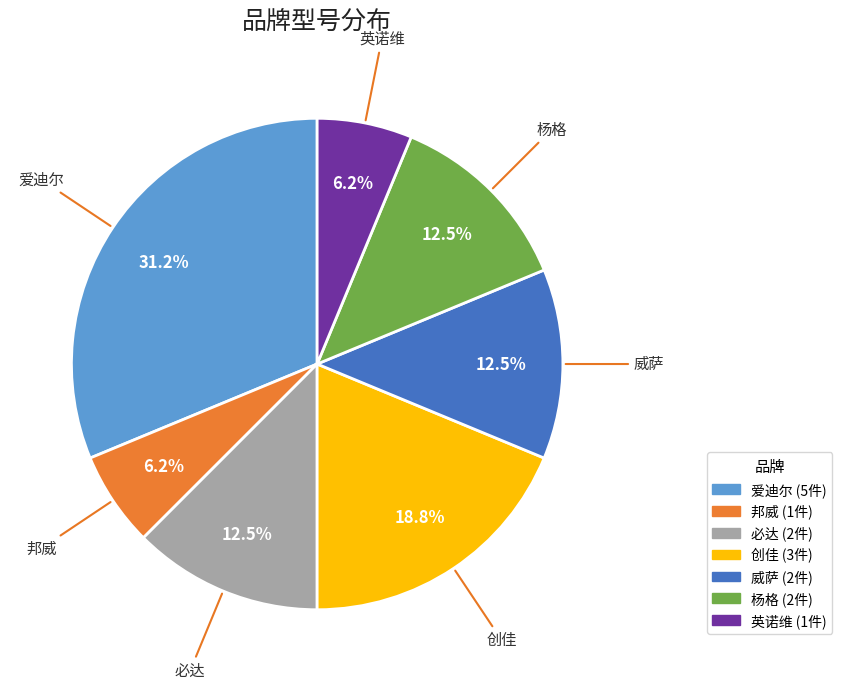

Is 英诺维 the majority of the pie?

No